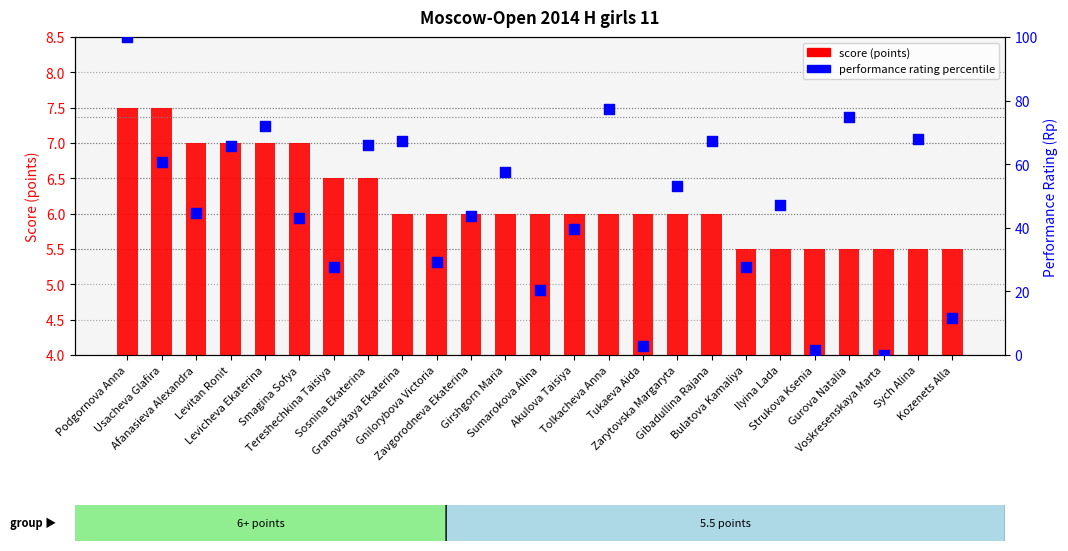

Which series reaches the minimum Y coordinate?

performance rating percentile